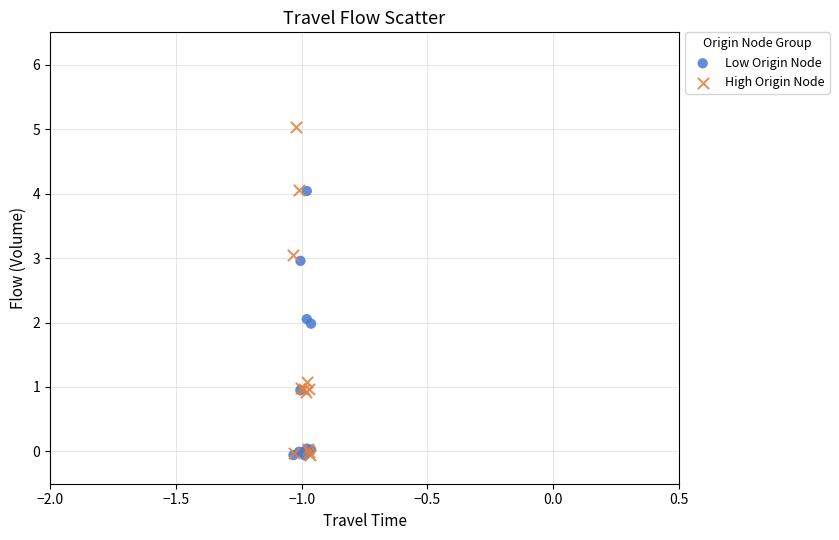

Which series reaches the maximum Y coordinate?

High Origin Node